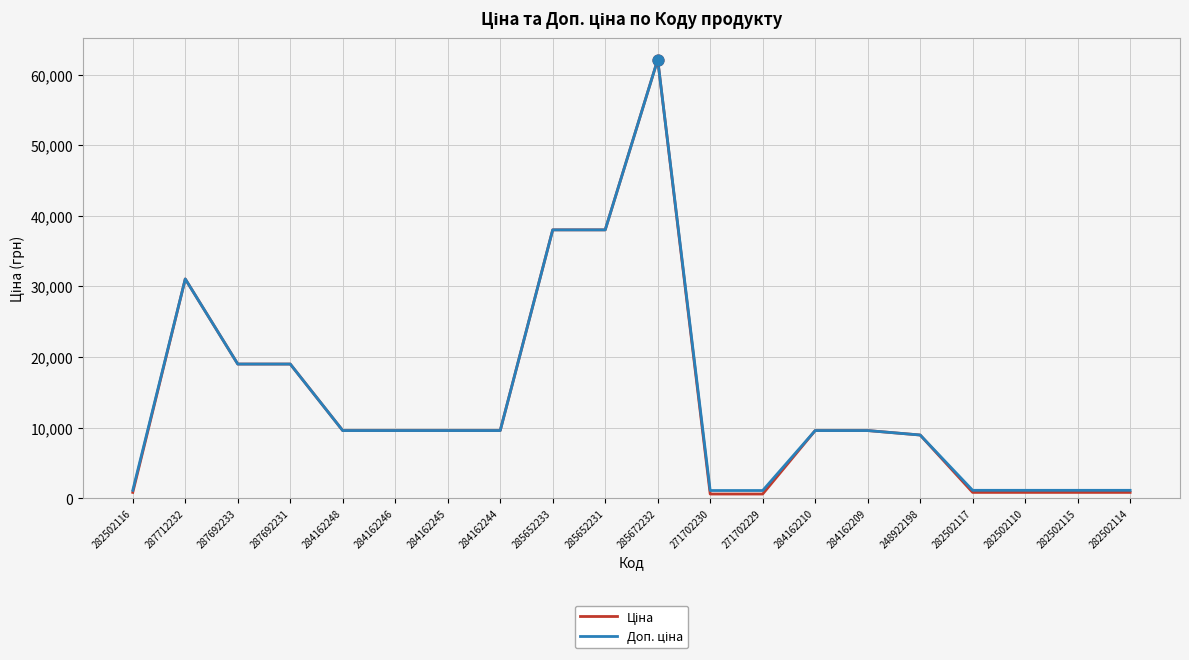

Which label corresponds to the largest value in the chart?

285672232